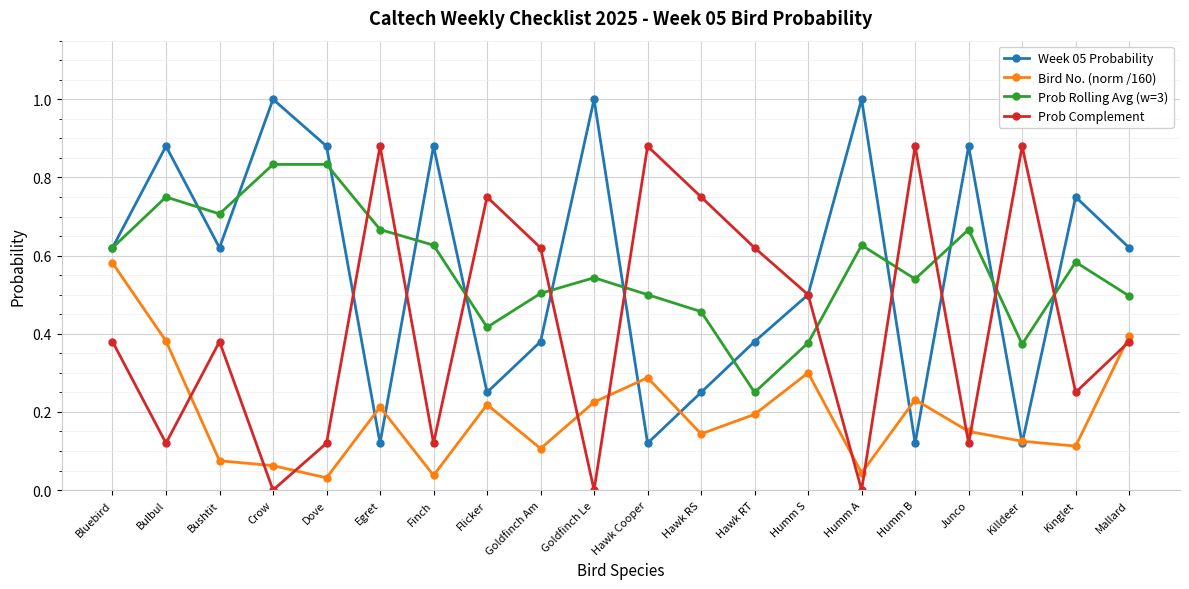

Is the value of Bird No. (norm /160) at Hawk RS greater than the value of Prob Rolling Avg (w=3) at Mallard?

No